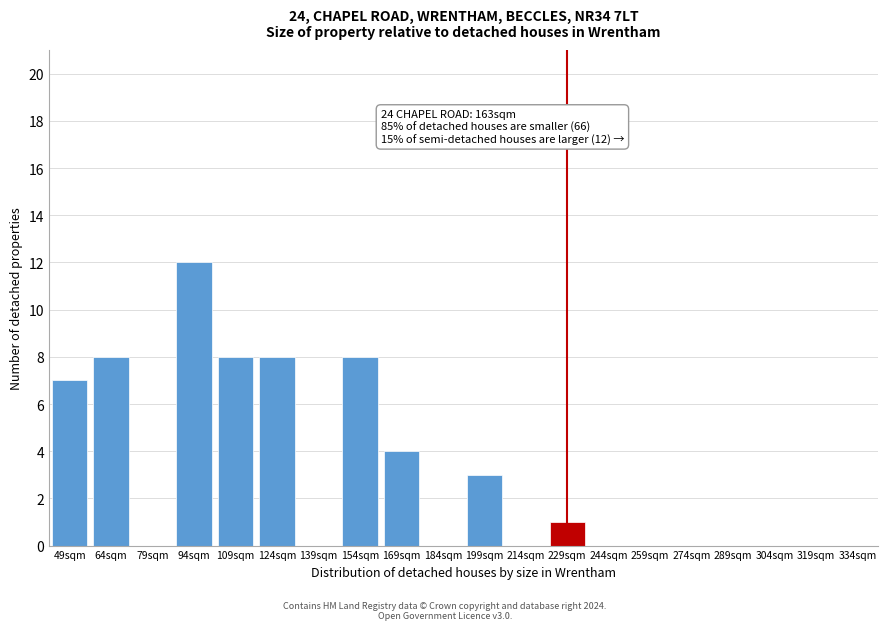

Reading left to right, transcribe all the data shown in this chart.

49sqm=7	64sqm=8	79sqm=0	94sqm=12	109sqm=8	124sqm=8	139sqm=0	154sqm=8	169sqm=4	184sqm=0	199sqm=3	214sqm=0	229sqm=1	244sqm=0	259sqm=0	274sqm=0	289sqm=0	304sqm=0	319sqm=0	334sqm=0